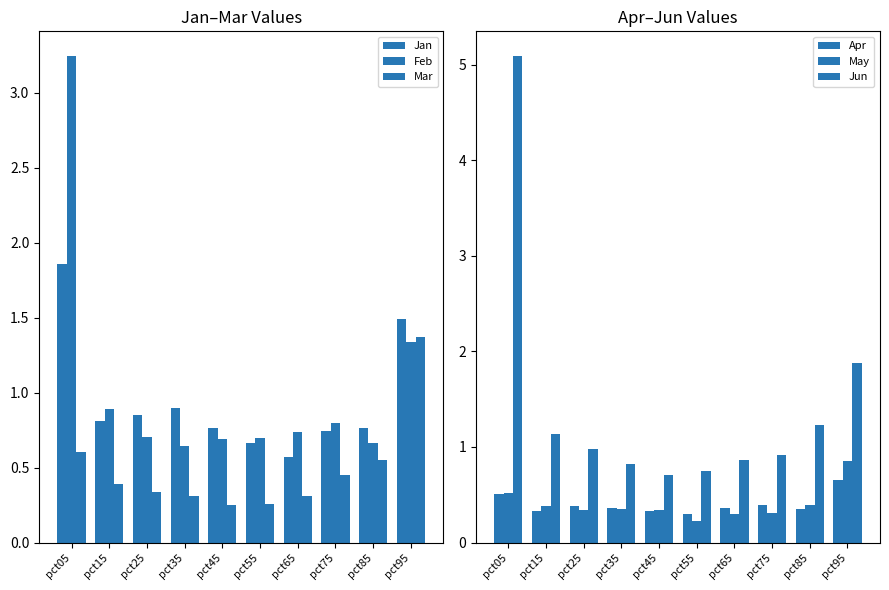

Reading left to right, extract all data points from this chart.

Jan: pct05=1.9	pct15=0.8	pct25=0.8	pct35=0.9	pct45=0.8	pct55=0.7	pct65=0.6	pct75=0.7	pct85=0.8	pct95=1.5
Feb: pct05=3.2	pct15=0.9	pct25=0.7	pct35=0.6	pct45=0.7	pct55=0.7	pct65=0.7	pct75=0.8	pct85=0.7	pct95=1.3
Mar: pct05=0.6	pct15=0.4	pct25=0.3	pct35=0.3	pct45=0.2	pct55=0.3	pct65=0.3	pct75=0.4	pct85=0.6	pct95=1.4
Apr: pct05=0.5	pct15=0.3	pct25=0.4	pct35=0.4	pct45=0.3	pct55=0.3	pct65=0.4	pct75=0.4	pct85=0.4	pct95=0.6
May: pct05=0.5	pct15=0.4	pct25=0.3	pct35=0.4	pct45=0.3	pct55=0.2	pct65=0.3	pct75=0.3	pct85=0.4	pct95=0.9
Jun: pct05=5.1	pct15=1.1	pct25=1.0	pct35=0.8	pct45=0.7	pct55=0.8	pct65=0.9	pct75=0.9	pct85=1.2	pct95=1.9